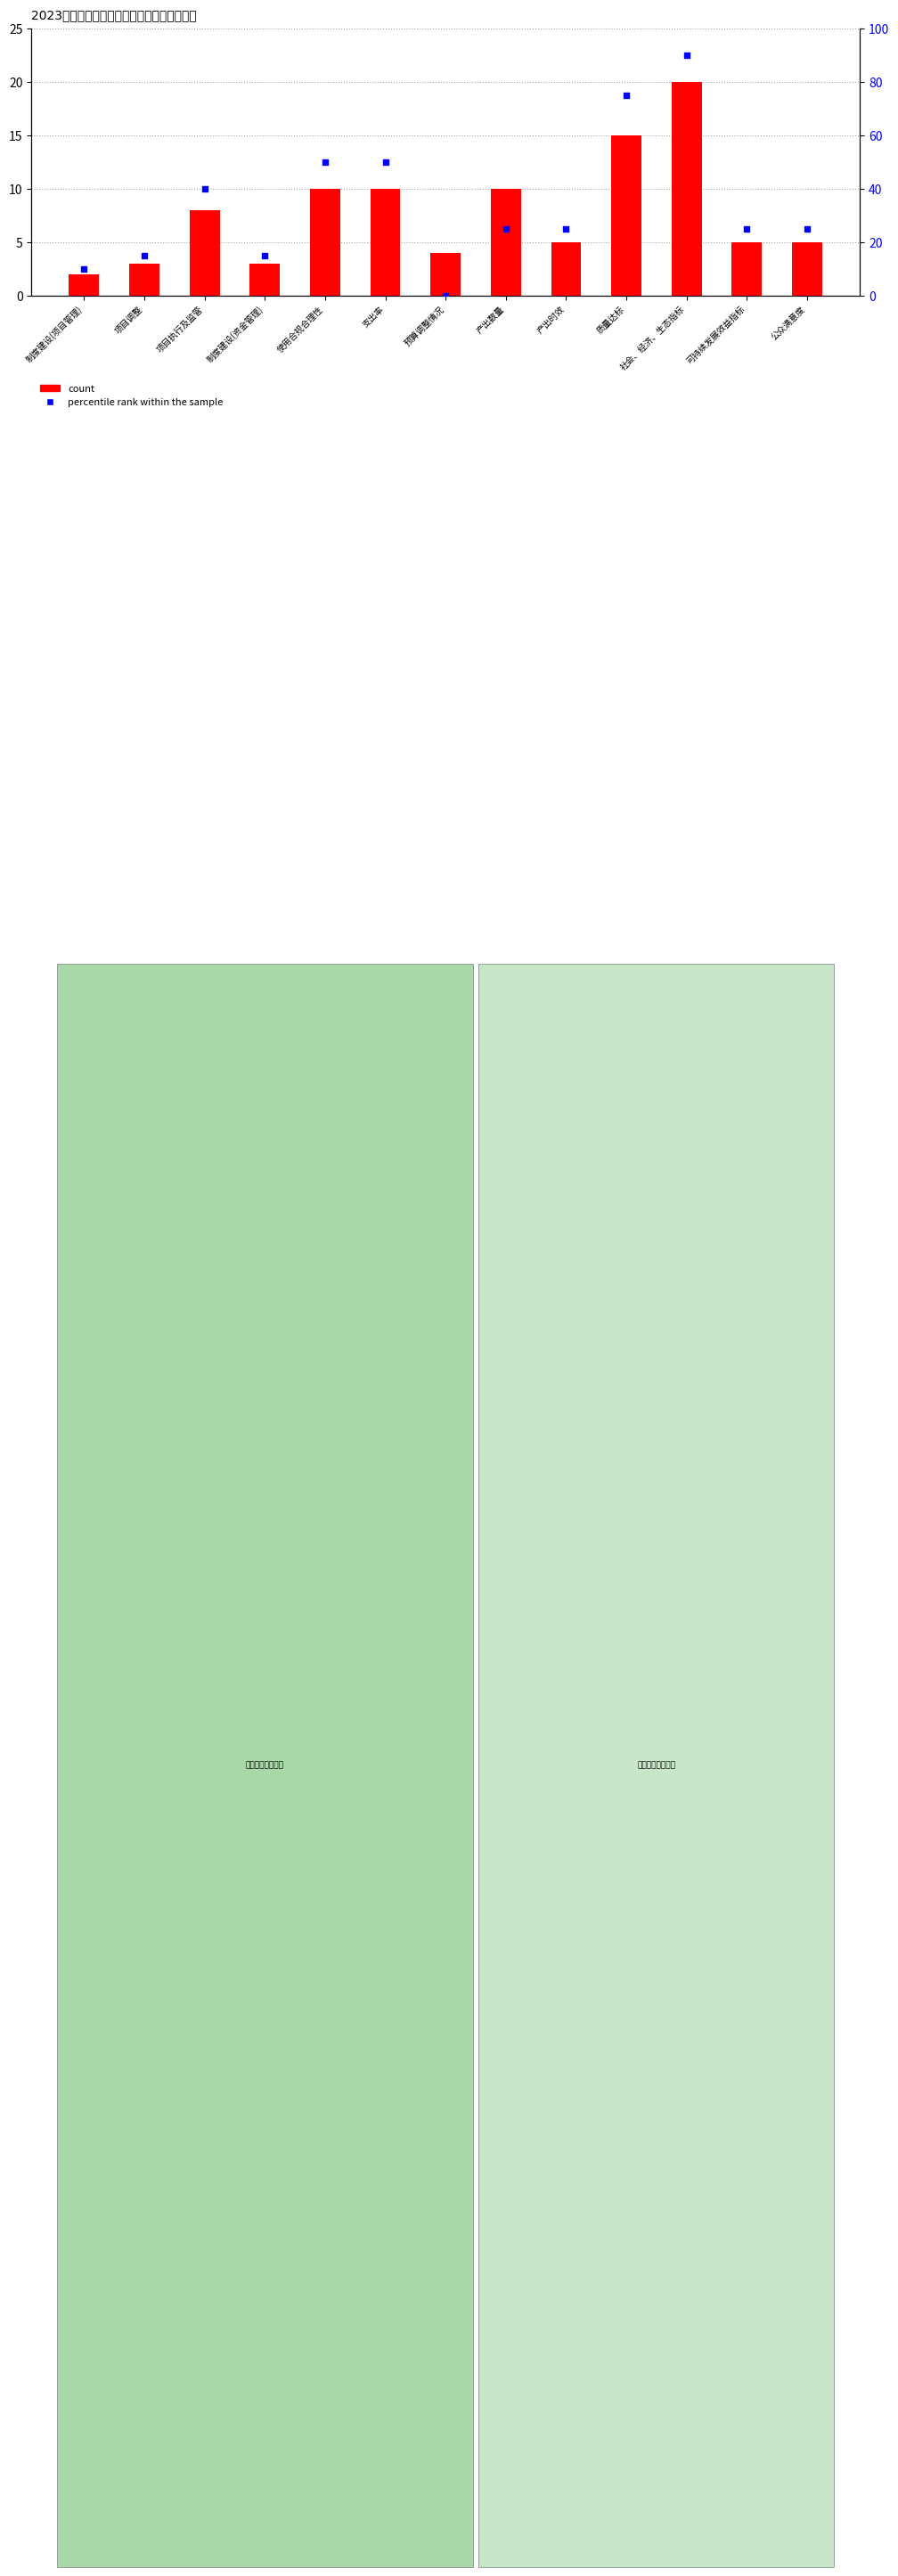

At how many categories does at least one series exceed 65?

2